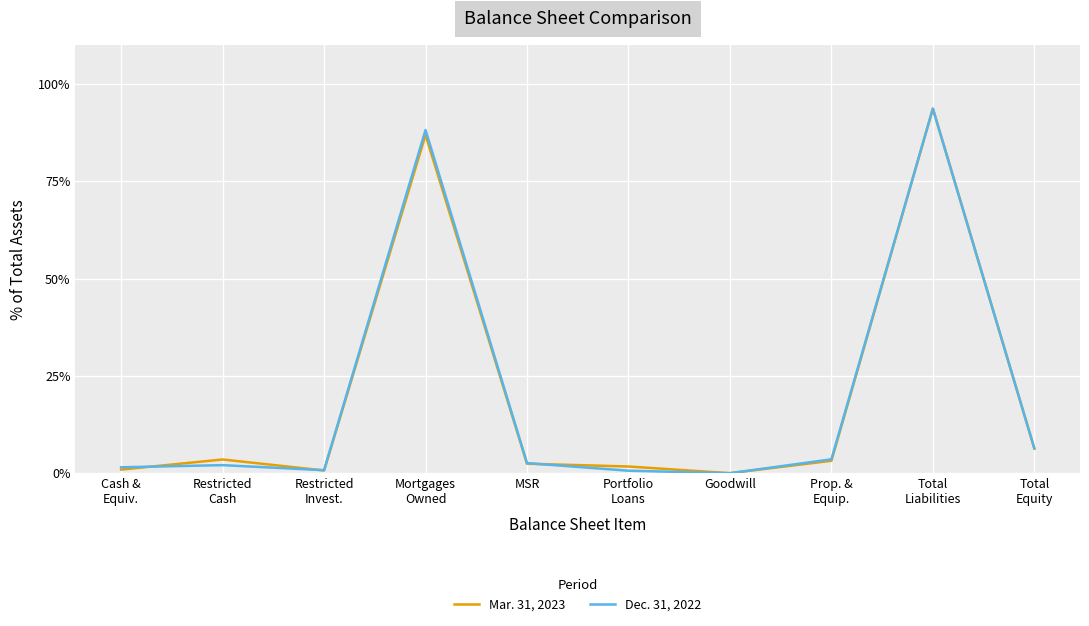

List the series in order of their overall mean, lowest first.

Dec. 31, 2022, Mar. 31, 2023